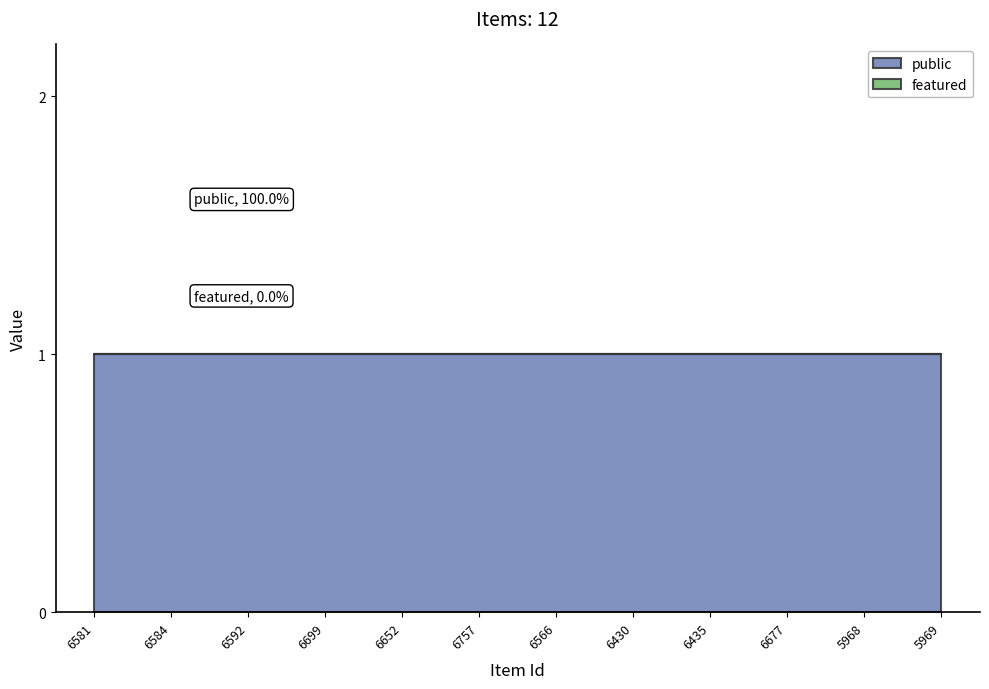

What position from the left is 5969?

12